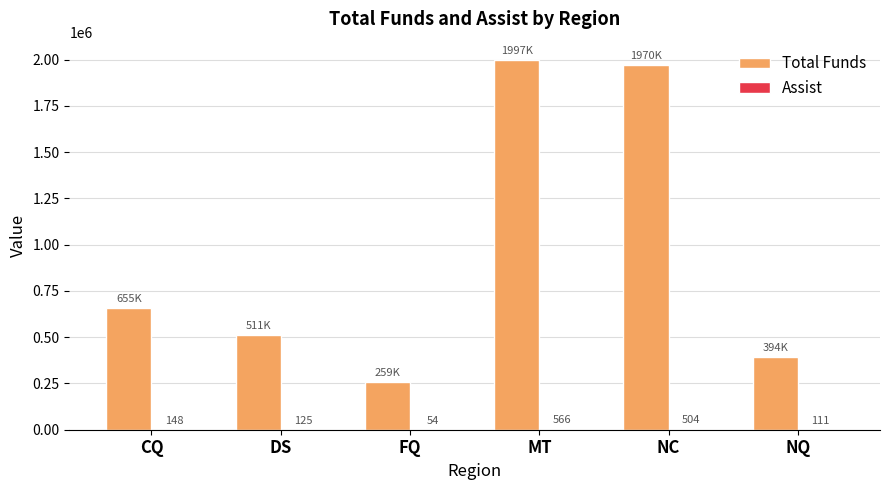

How many series are shown in this chart?

2